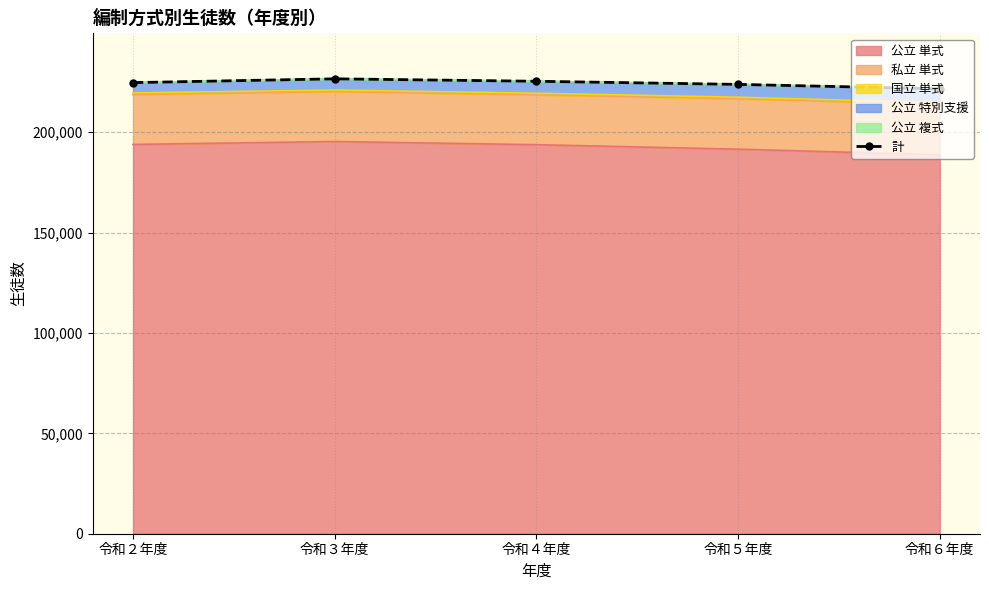

What is the change in value from 令和４年度 to 令和５年度?

-1557